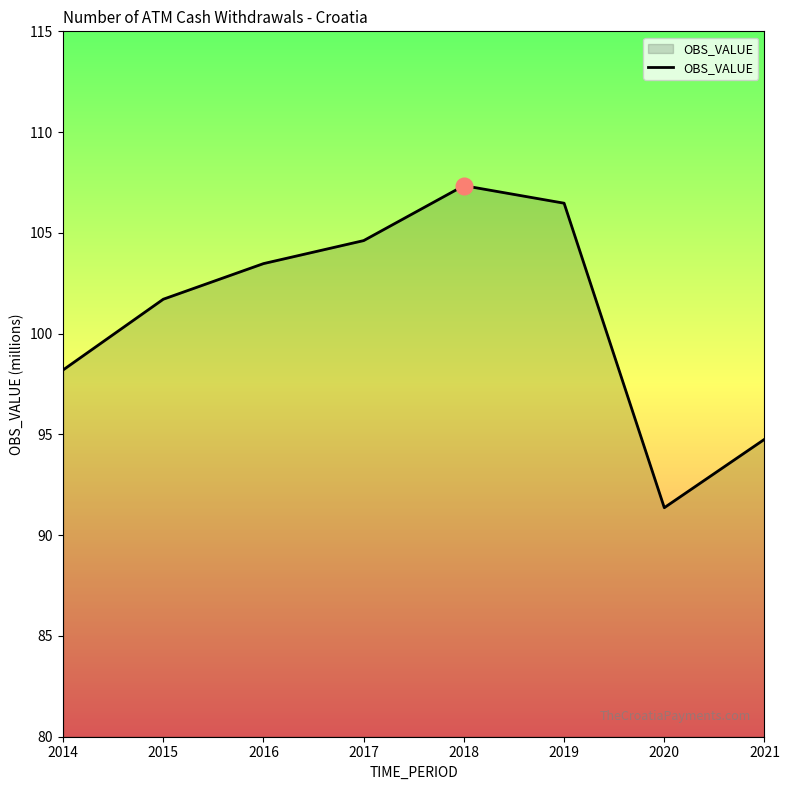

How many values are below 103?

4